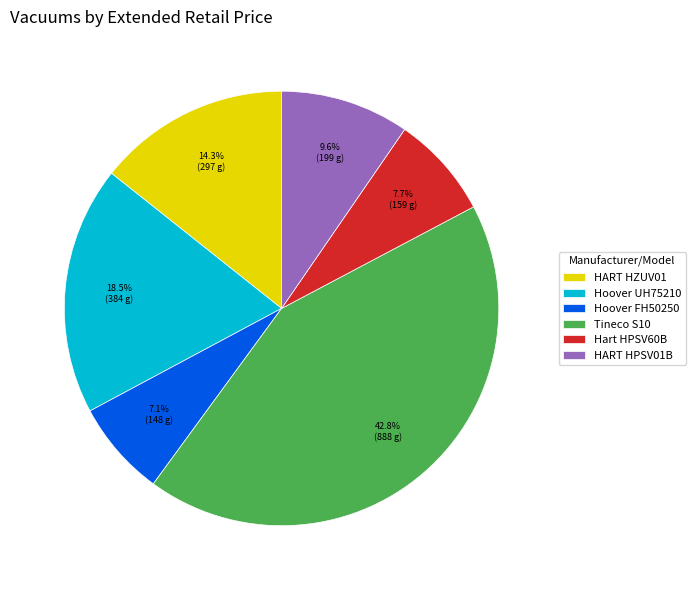

Between Hoover FH50250 and HART HPSV01B, which is larger?

HART HPSV01B